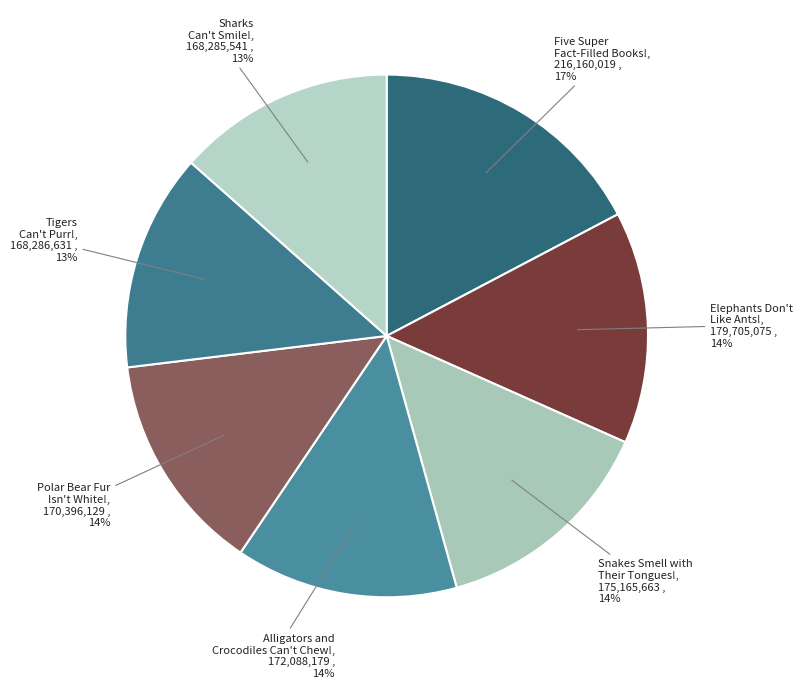

Count the number of slices in the pie.

7